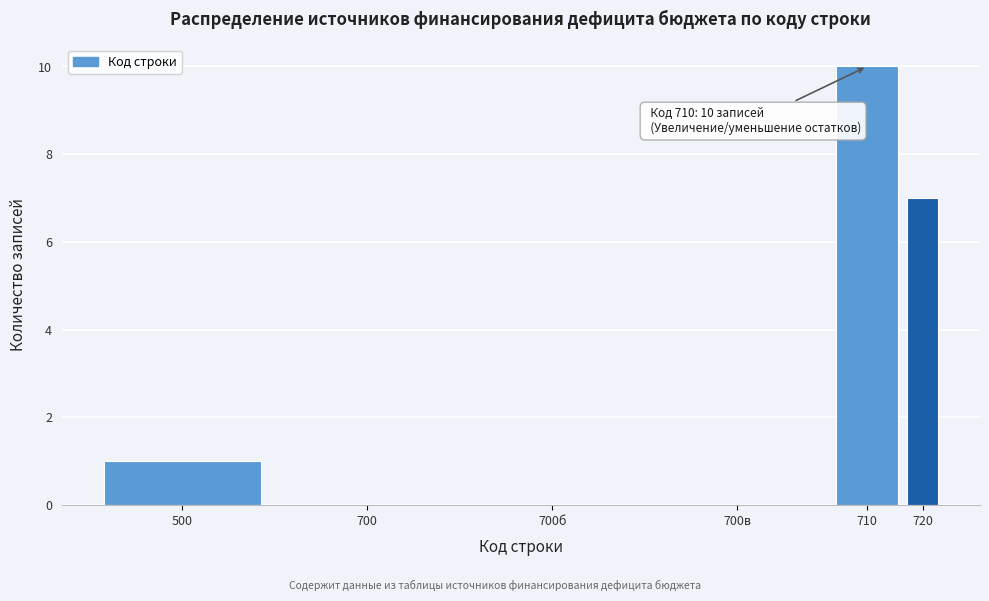

Reading right to left, transcribe all the data shown in this chart.

720=7	710=10	700в=0	700б=0	700=0	500=1